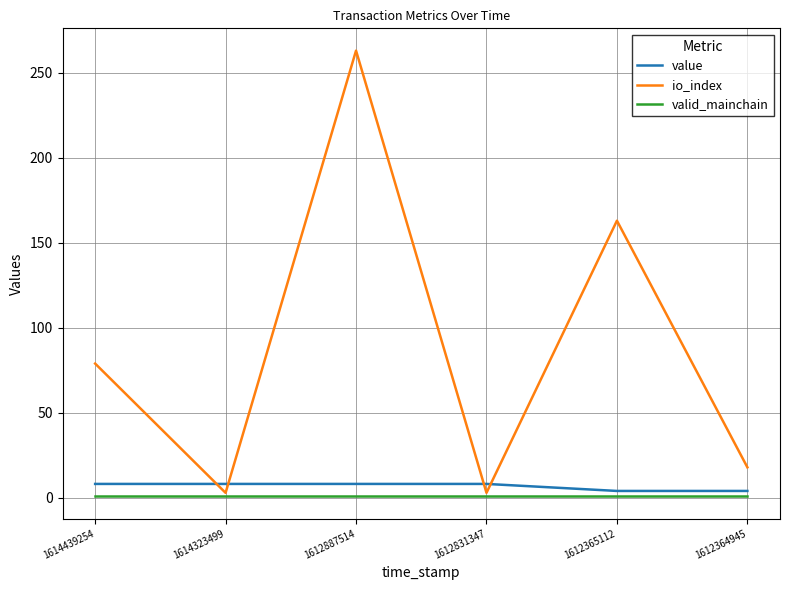

Rank the series by their maximum value, from highest to lowest.

io_index, value, valid_mainchain